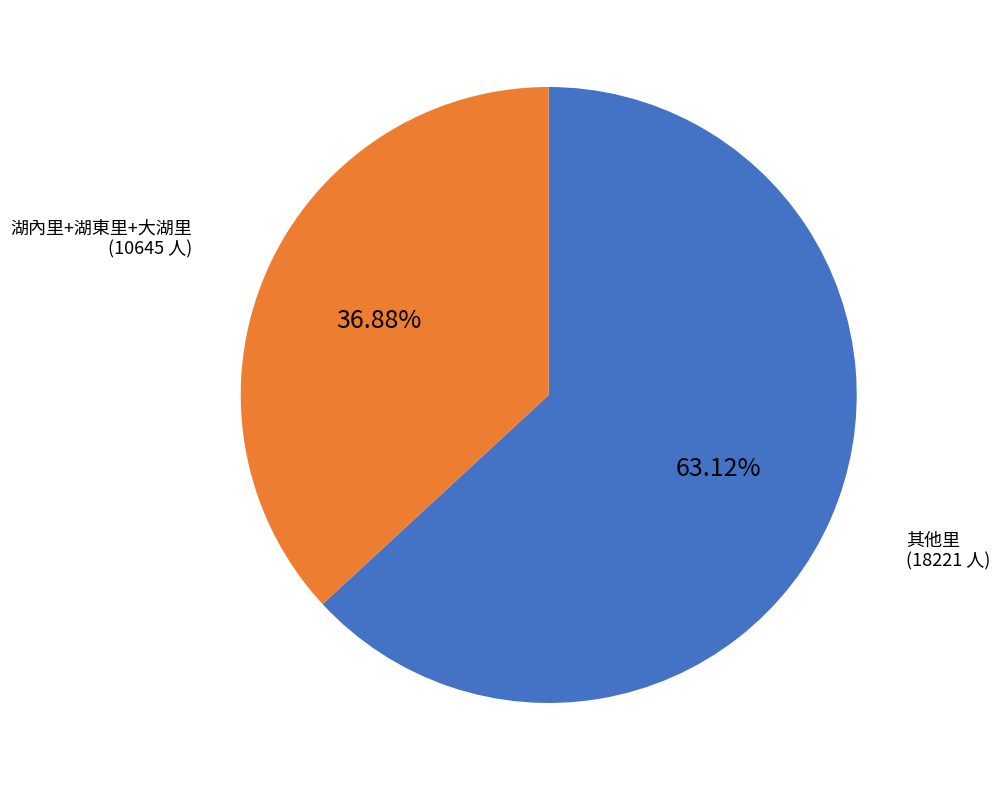

Rank the categories by value from lowest to highest.

湖內里+湖東里+大湖里 (10645 人), 其他里 (18221 人)